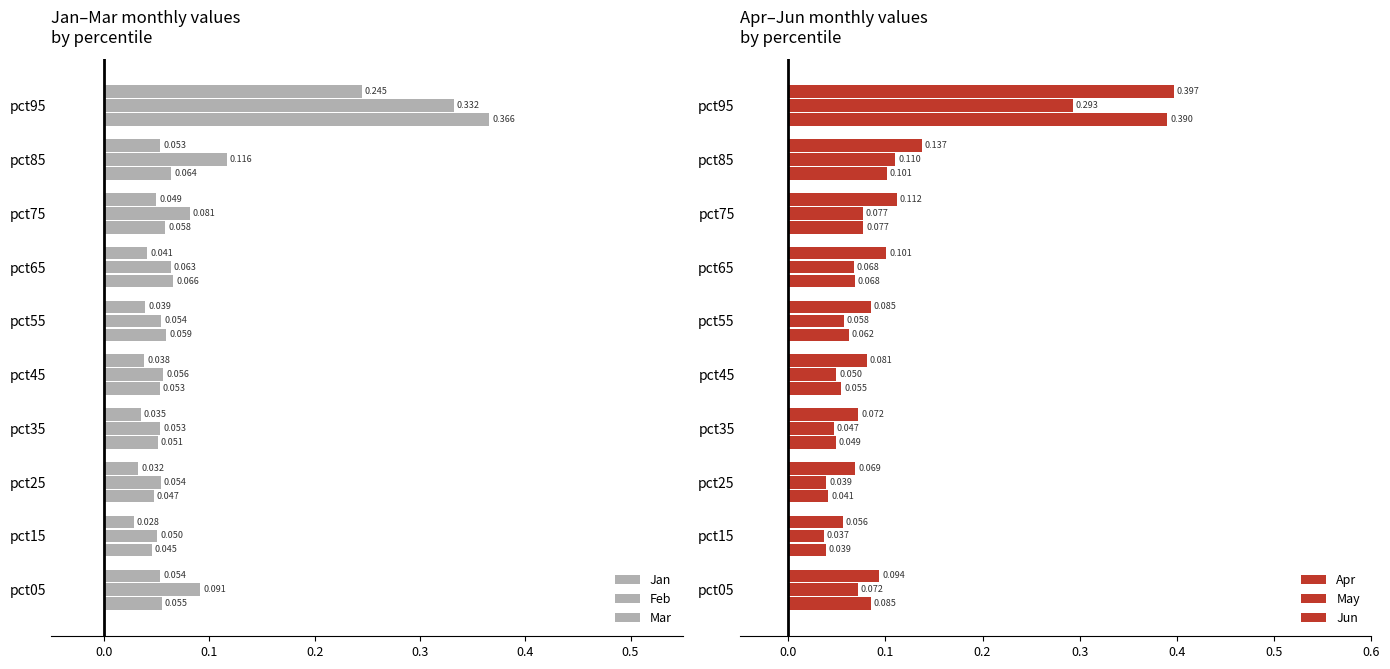

List the series in order of their peak value, highest first.

Jun, Apr, Jan, Feb, May, Mar